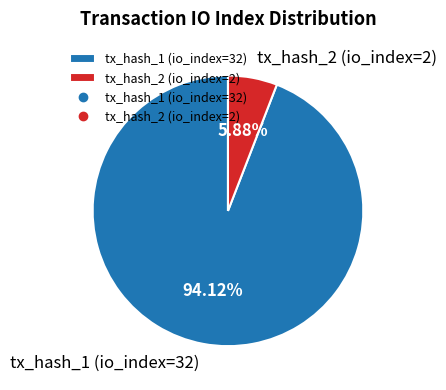

To the nearest percent, what portion does tx_hash_1 (io_index=32) represent?

94%